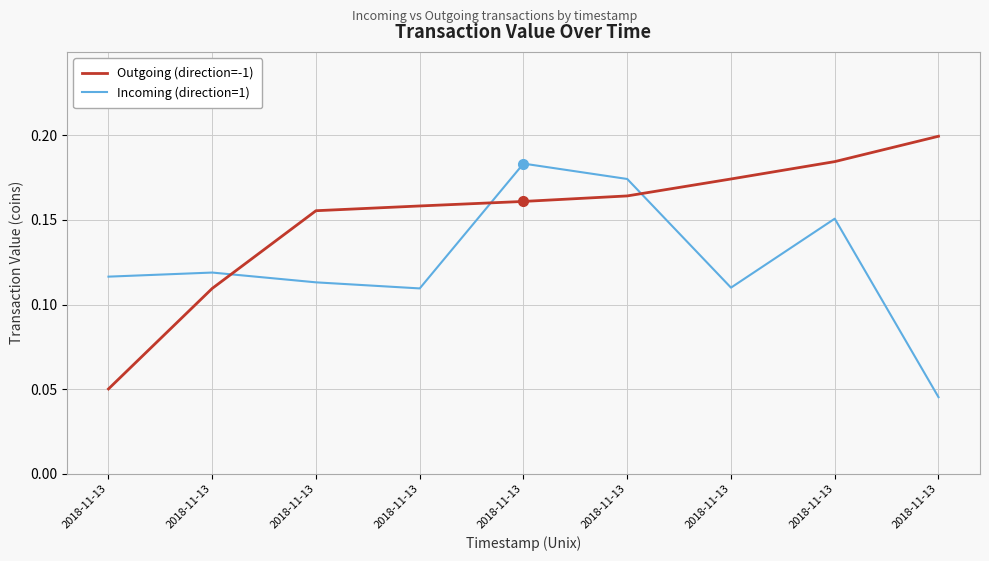

Which series has the largest total across all categories?

Outgoing (direction=-1)